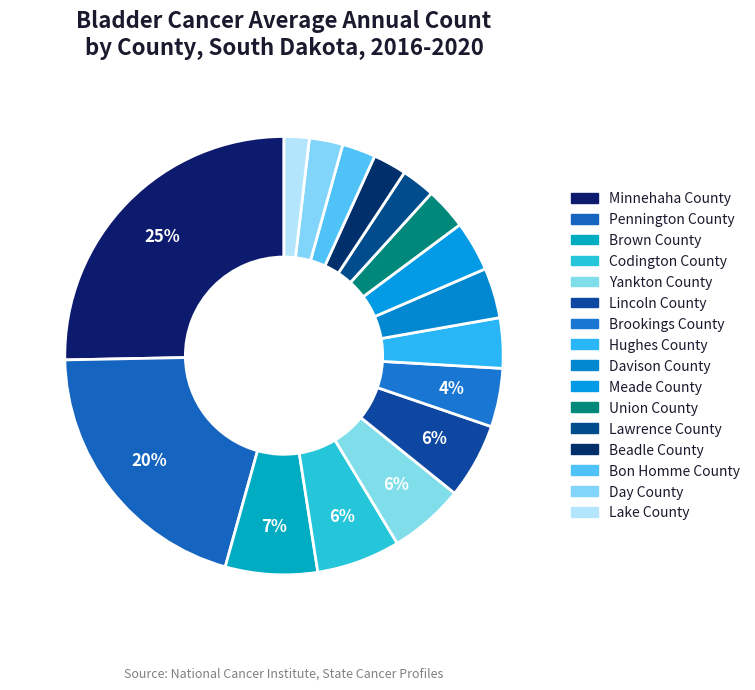

To the nearest percent, what is the difference between the Meade County and Beadle County slice percentages?

1%